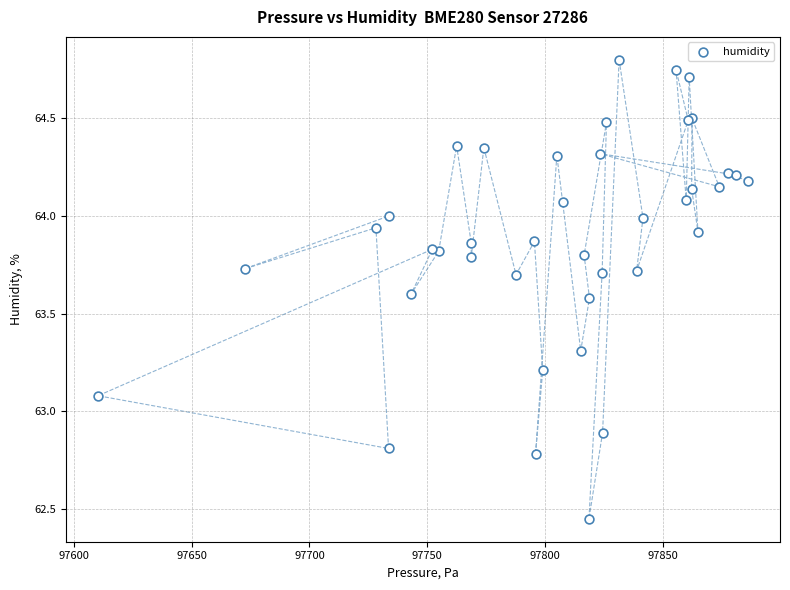

What Y value in the scatter plot is closest to 63?

63.1